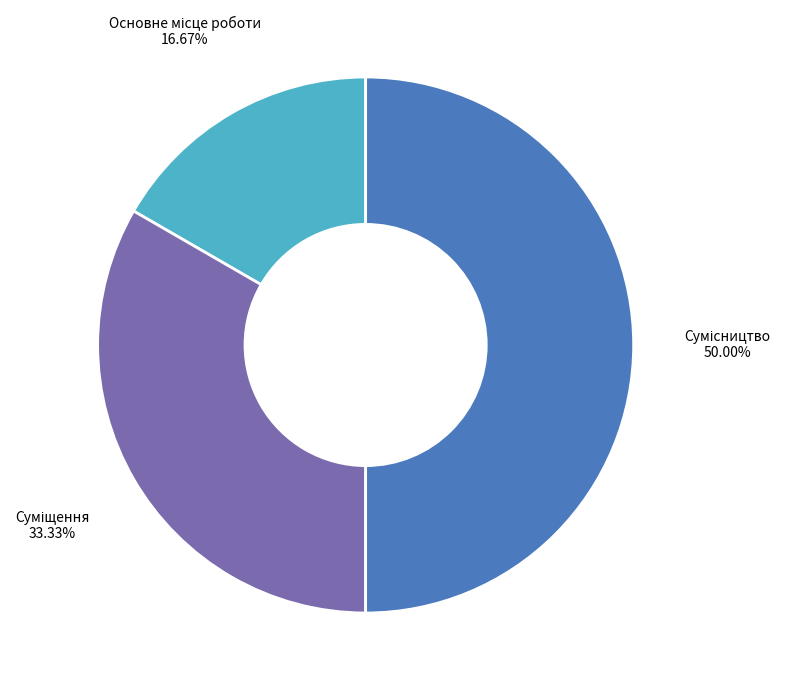

Count the number of slices in the pie.

3